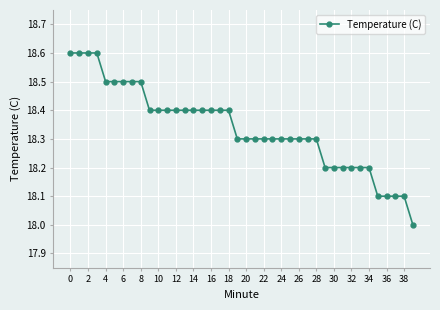

How many lines are shown in the chart?

1